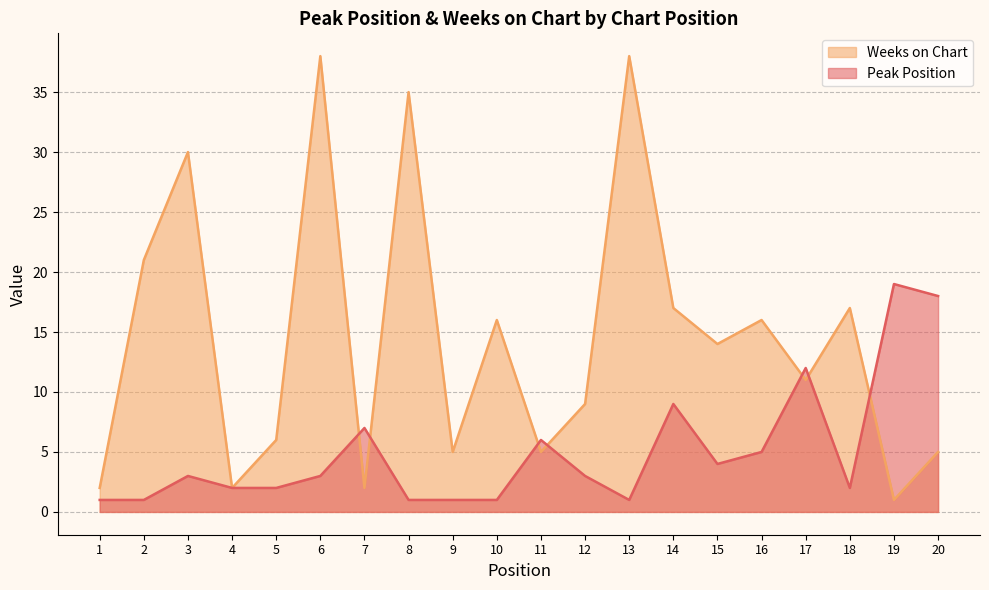

Where does the Peak Position series first go above 3?

7